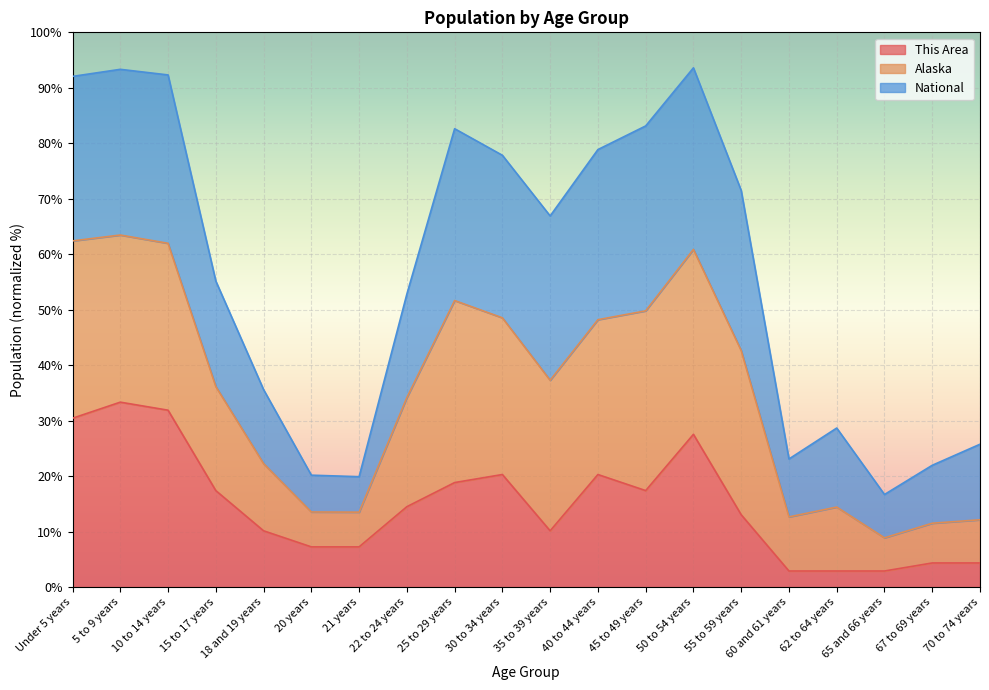

At which label is This Area closest to 18?

15 to 17 years